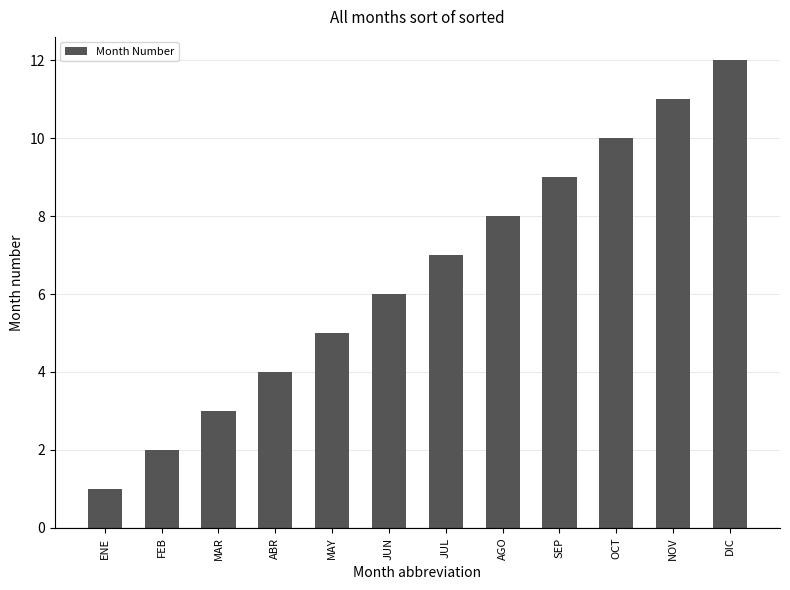

What is the value of the 3rd bar from the left?

3